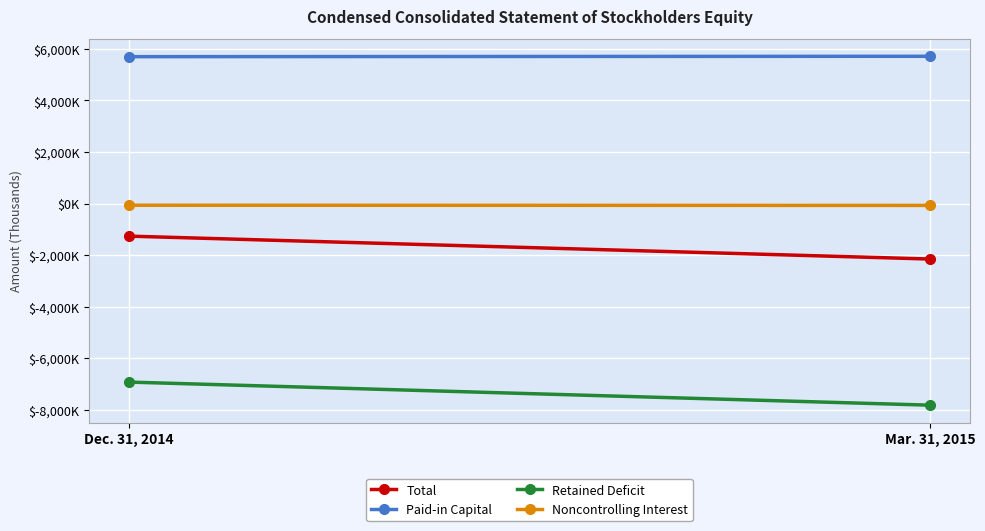

What value does the Noncontrolling Interest series have at Dec. 31, 2014?

-66